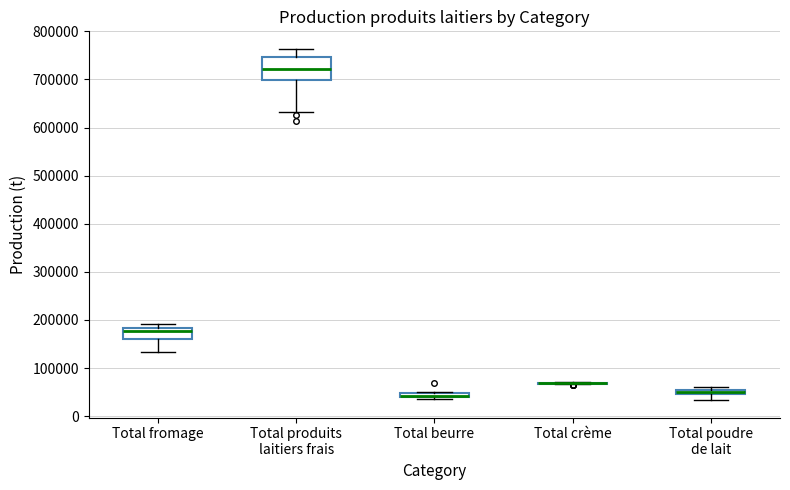

Which box is the tallest, from its lower edge to its upper edge?

Total produits laitiers frais